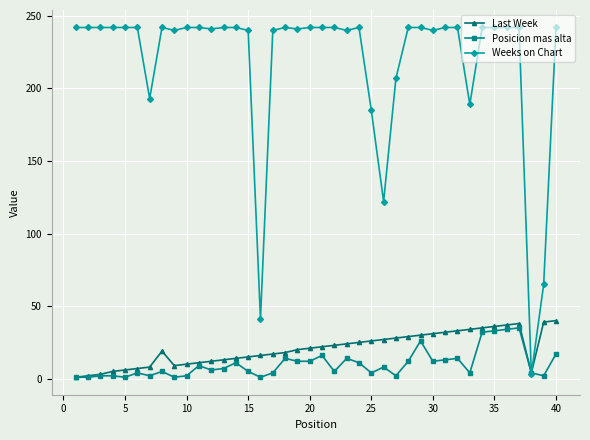

What are all the series names shown in the legend?

Last Week, Posicion mas alta, Weeks on Chart